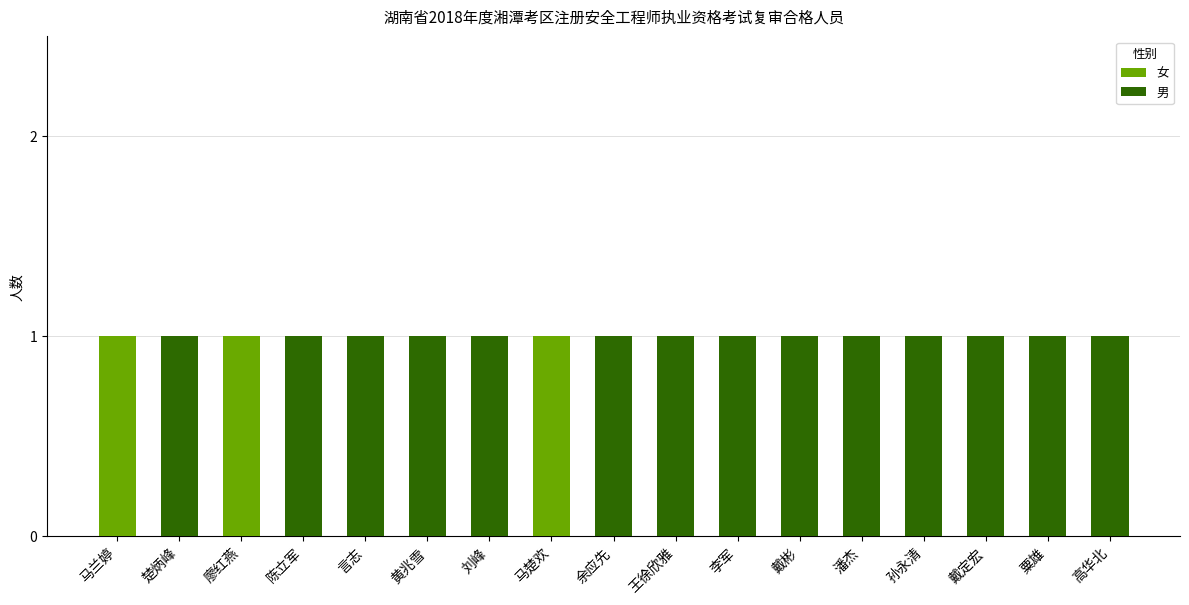

What is the sum of all 女 values?

3